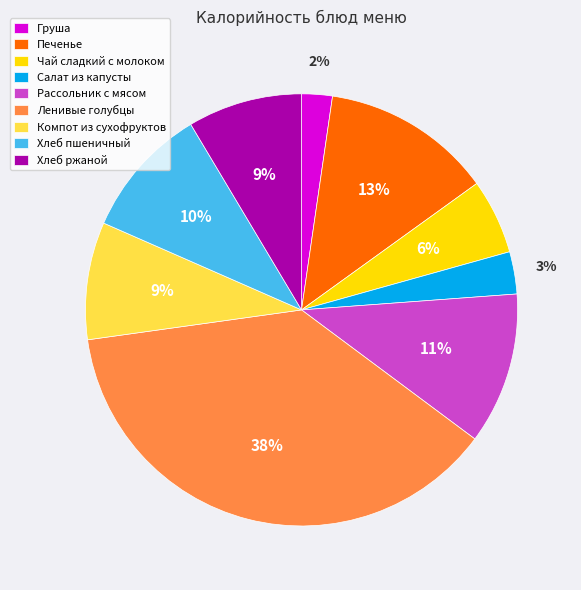

How many segments does this pie chart have?

9